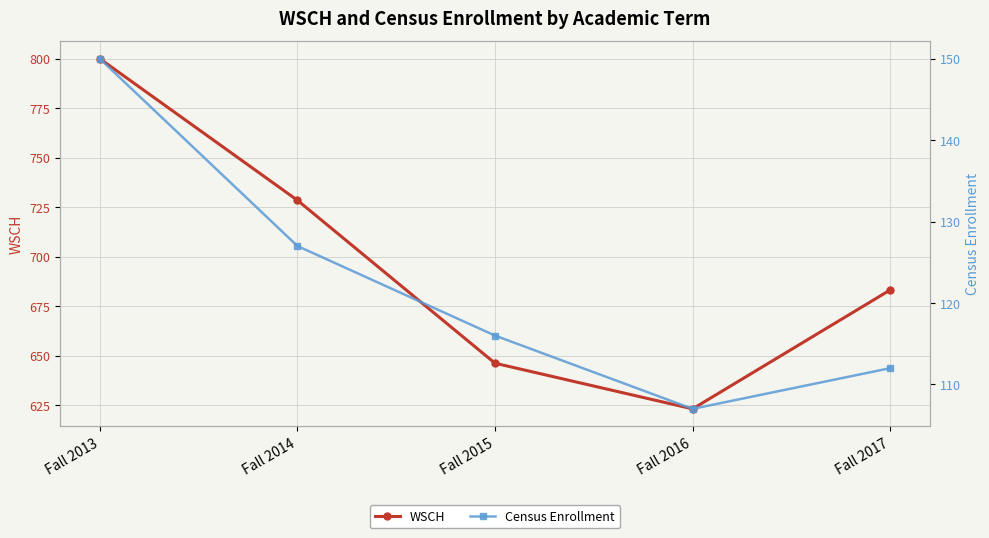

Reading right to left, list all the values displayed in this chart.

WSCH: 683.2	623.1	646.2	728.5	800.0
Census Enrollment: 112.0	107.0	116.0	127.0	150.0